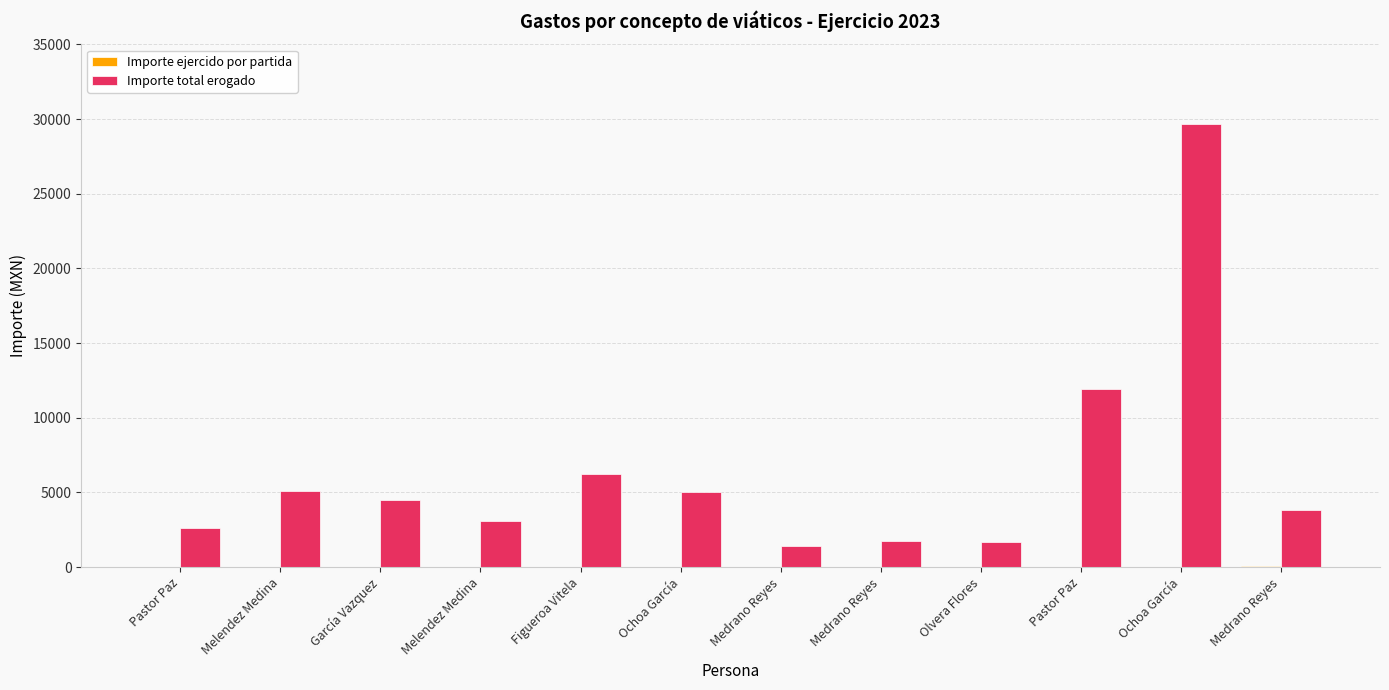

Is it true that Importe ejercido por partida equals 35.0 at Ochoa García?

True